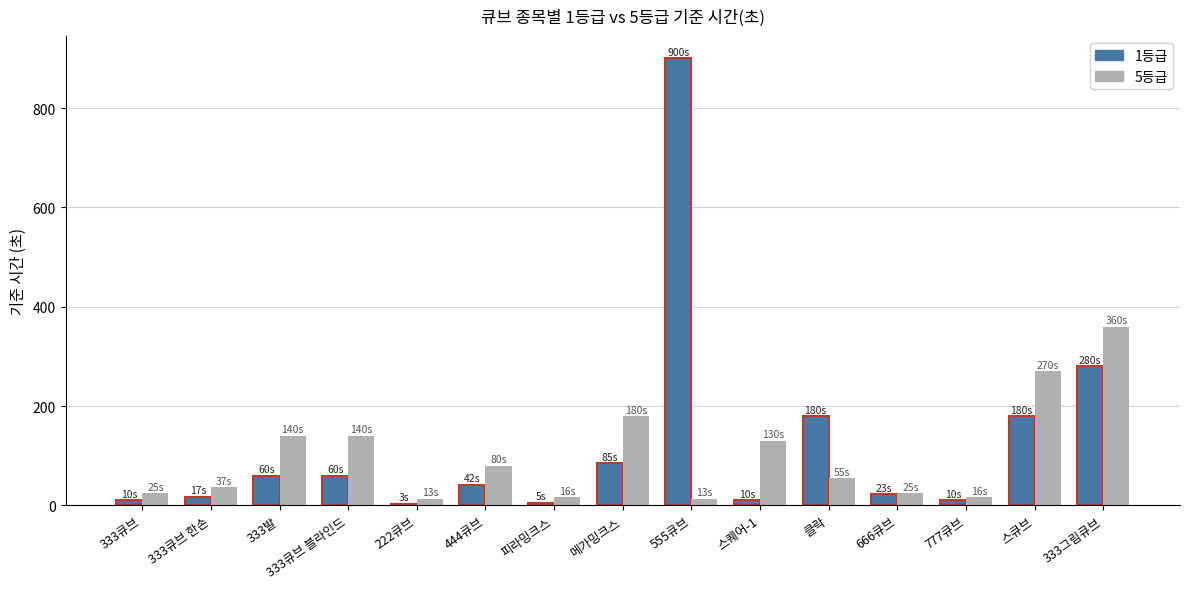

Where is 1등급 nearest to the value 451?

333그림큐브